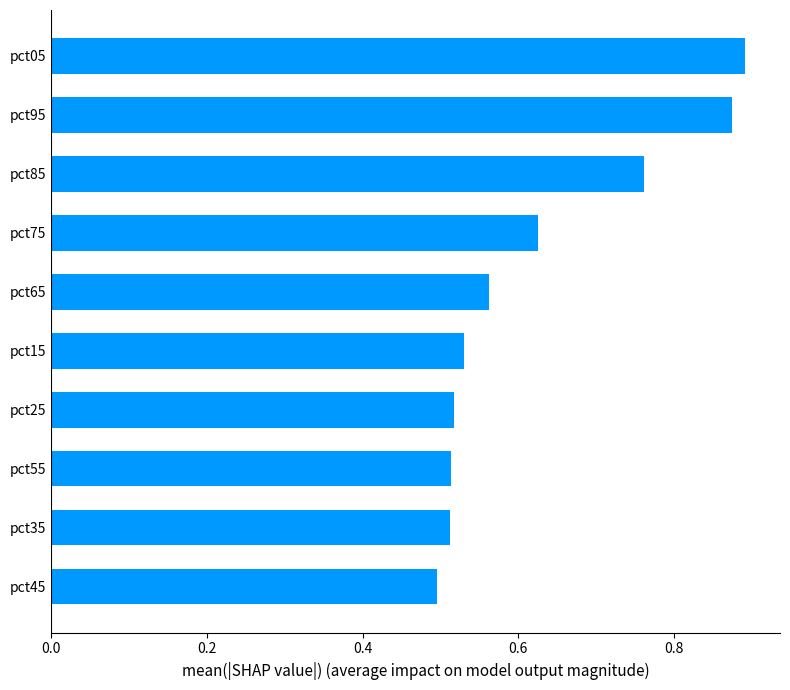

The chart shows a value of 0.3 at pct25. True or false?

False